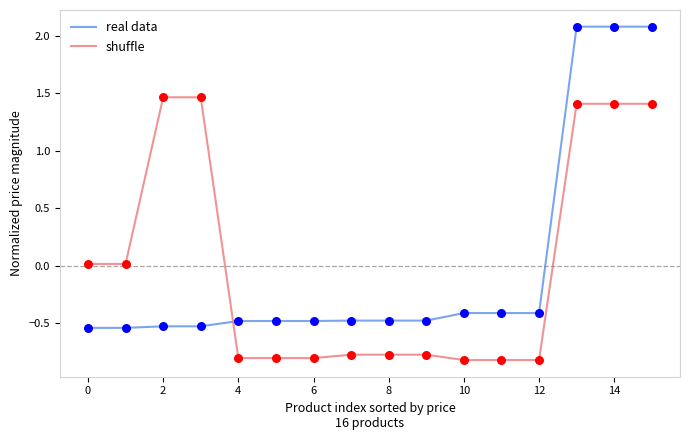

What are all the series names shown in the legend?

real data, shuffle